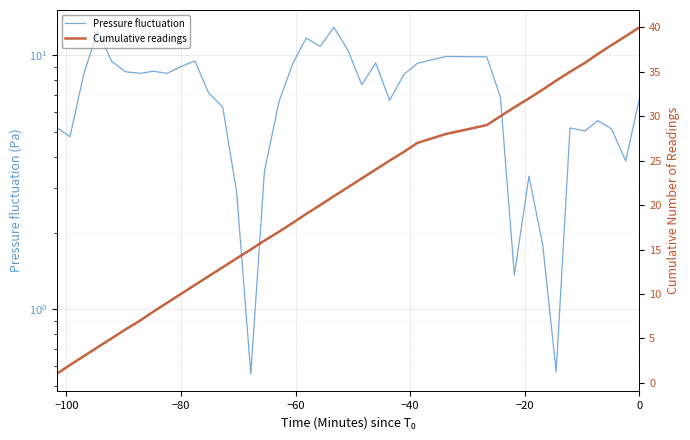

What is the value of the Cumulative readings point at the 2nd from the left?

2.0